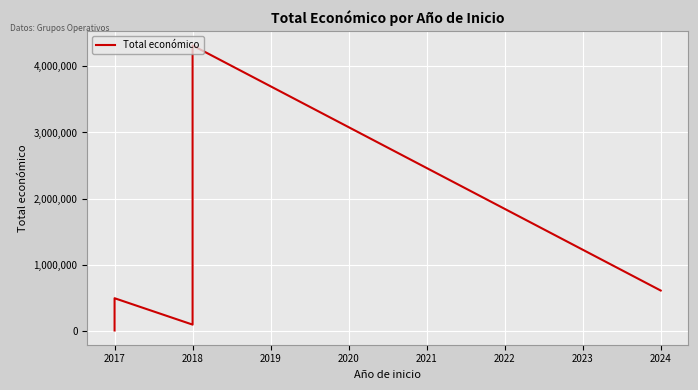

At which label is the value closest to 2160686?

2024